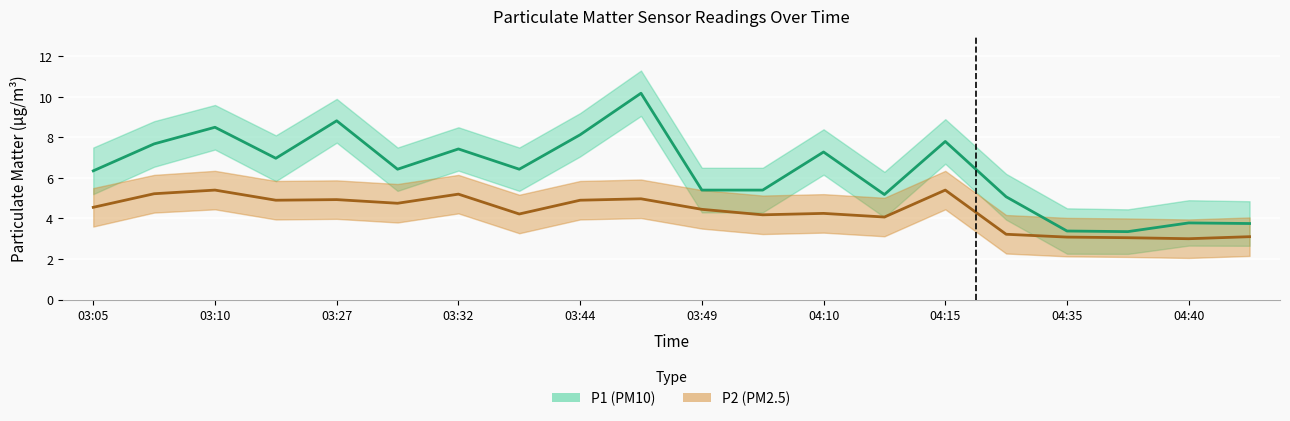

What is the average value of the P2 series?

4.3